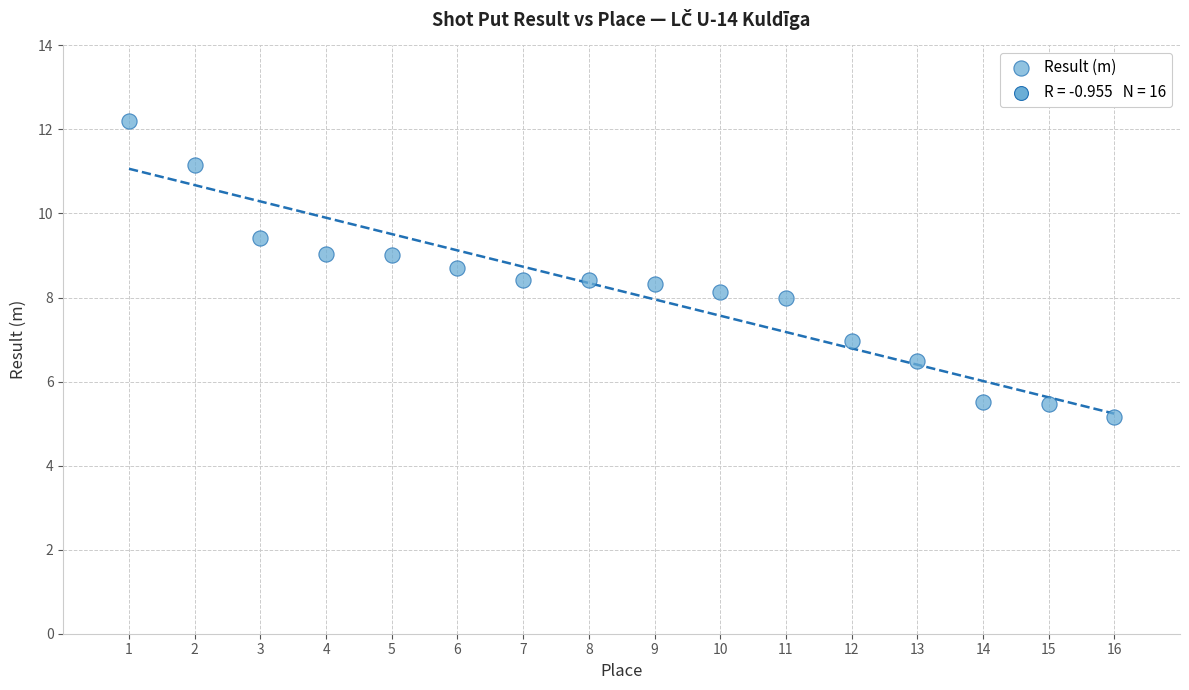

What is the range of Y values (max minus min)?

7.0